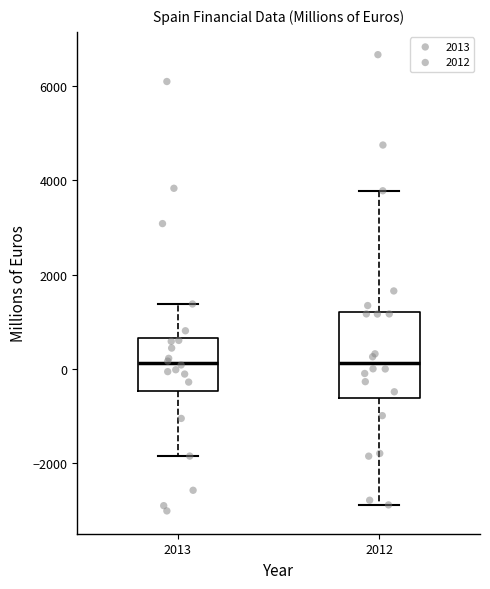

Reading left to right, read every box against the y-axis: the position of its median line, the range the box covers, and the ends of its whiskers. The values are not printed on the chart, so give them approximately, as read against the axis.

2013: median 200, box -400 to 600, whiskers -1800 to 1400
2012: median 200, box -600 to 1200, whiskers -2800 to 3800